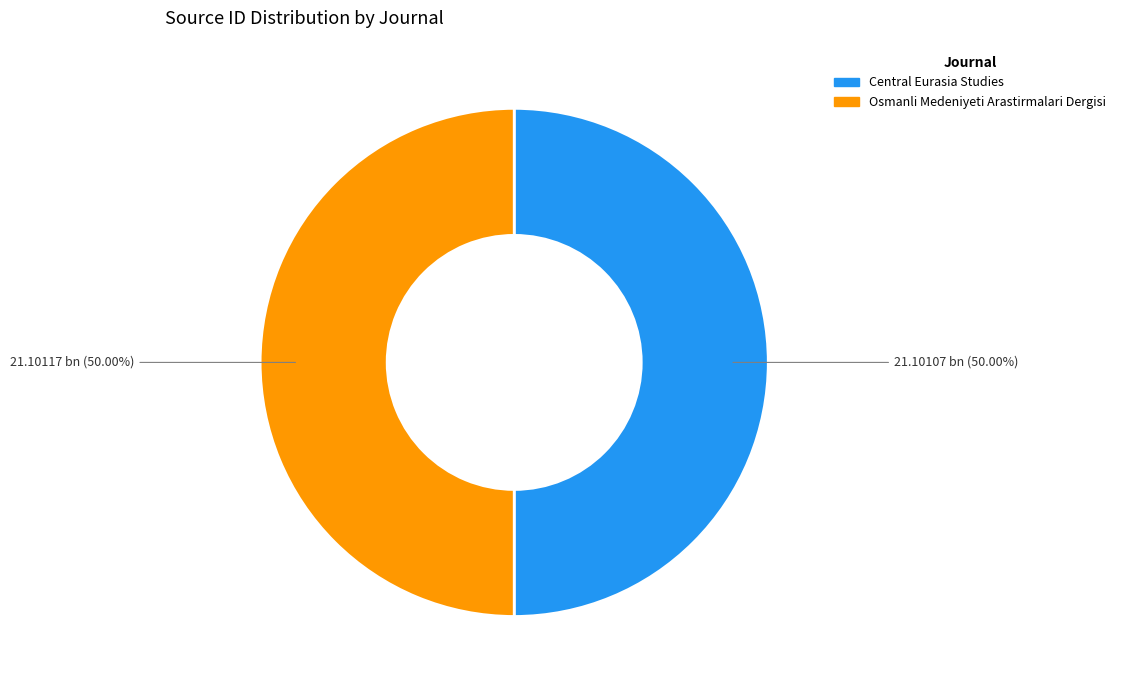

What is the ratio of the value at Central Eurasia Studies to the value at Osmanli Medeniyeti Arastirmalari Dergisi?

1.0